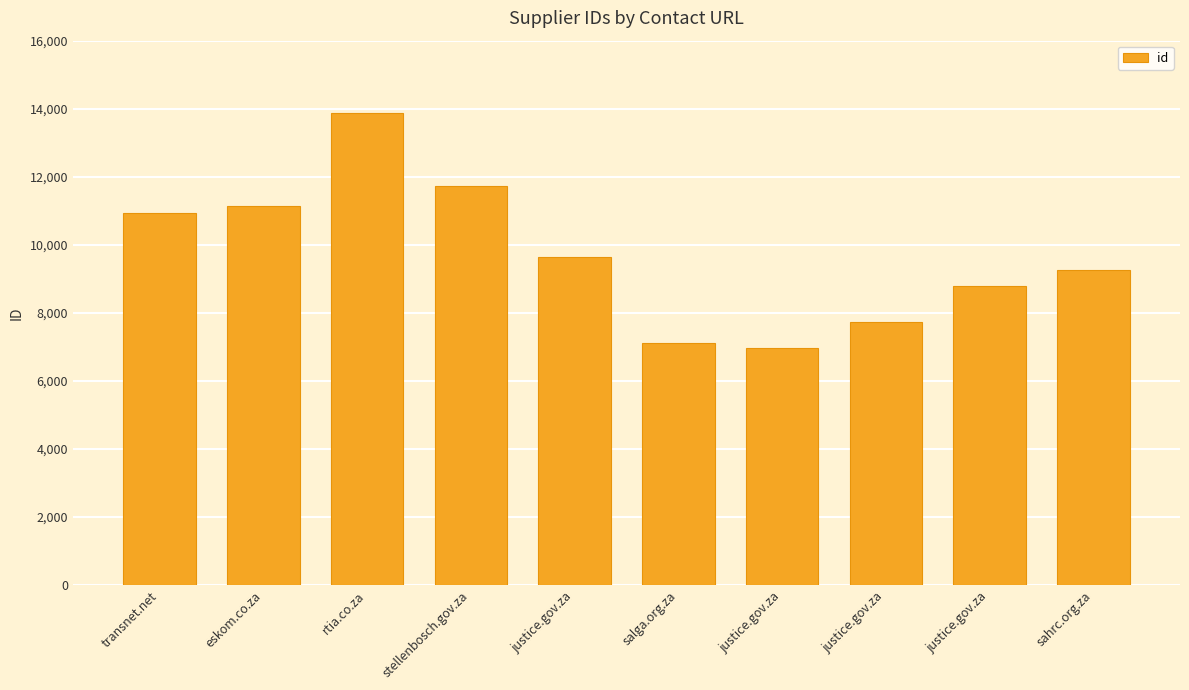

What is the label of the 9th bar from the left?

justice.gov.za